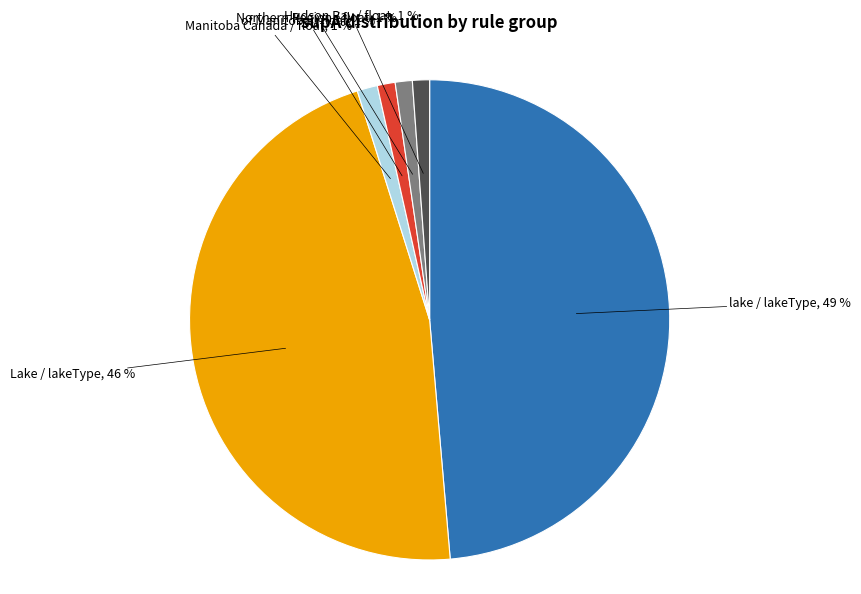

Approximately how many times larger is the value at of Manitoba / float compared to Northern Region / float?

1.0